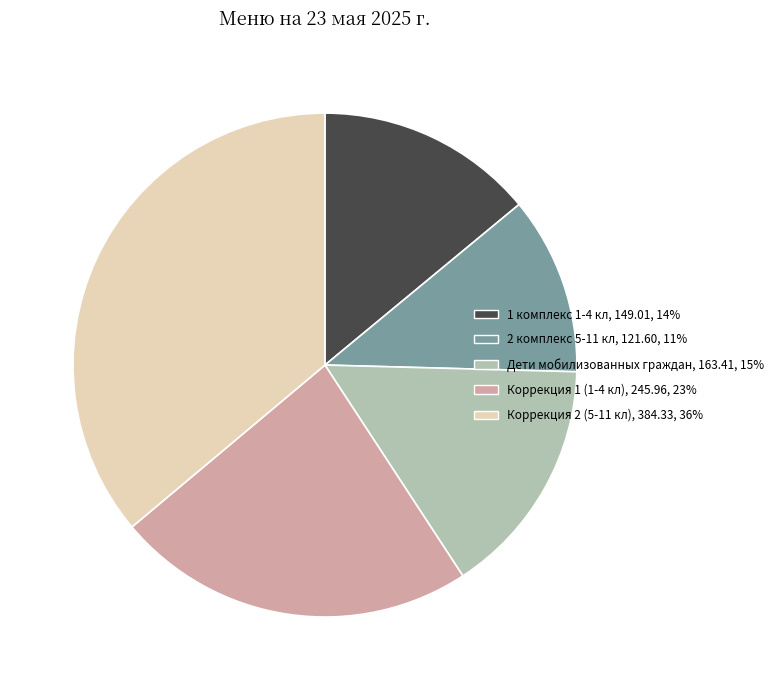

Does 2 комплекс 5-11 кл, 121.60, 11% account for over 50% of the chart?

No